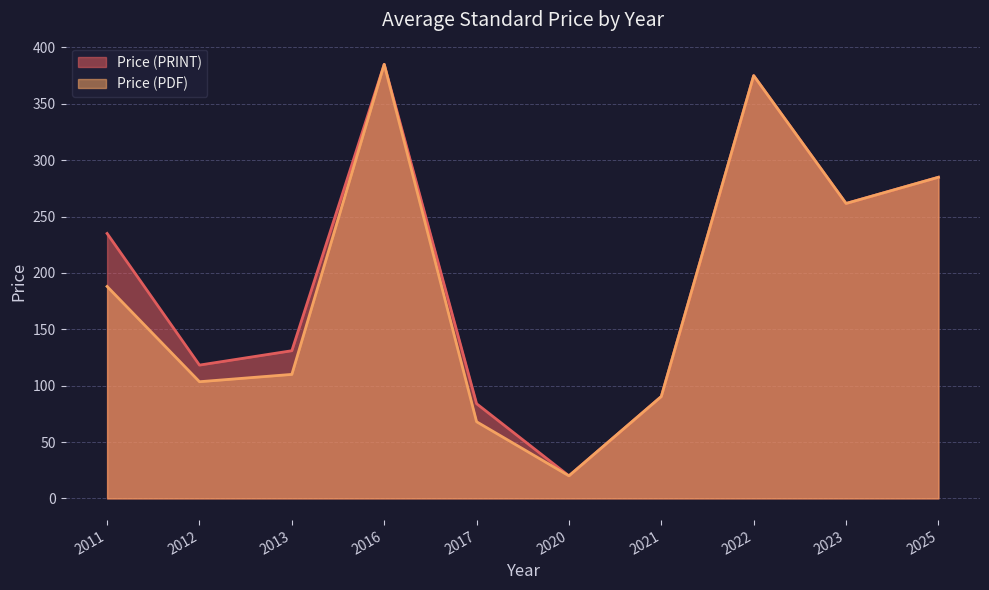

The Price (PRINT) series shows 385.0 at 2016. True or false?

True